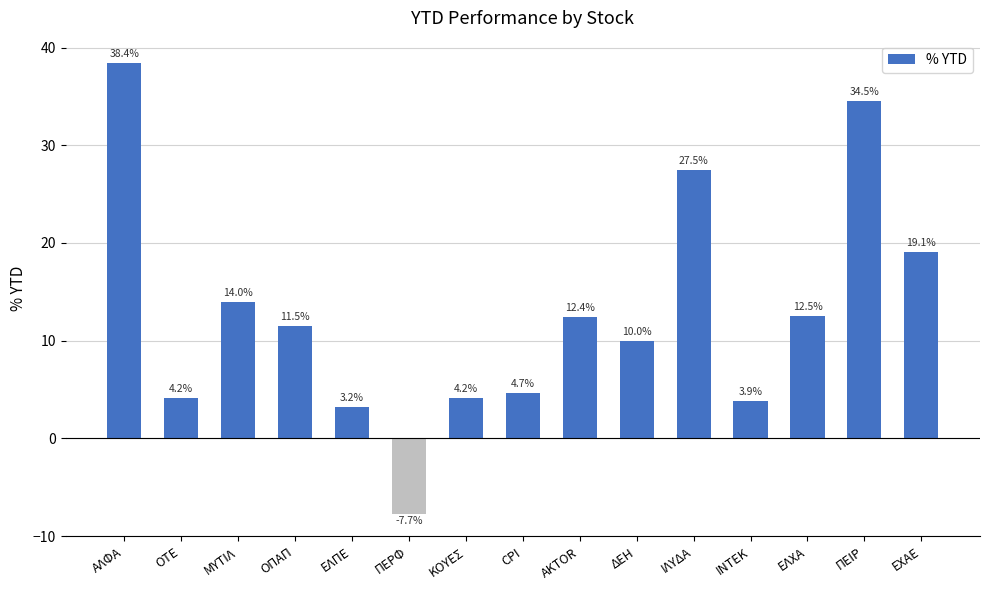

Reading left to right, what are all the values shown in this chart?

ΑΛΦΑ=38.4	ΟΤΕ=4.2	ΜΥΤΙΛ=14.0	ΟΠΑΠ=11.5	ΕΛΠΕ=3.2	ΠΕΡΦ=-7.7	ΚΟΥΕΣ=4.2	CPI=4.7	AKTOR=12.4	ΔΕΗ=10.0	ΙΛΥΔΑ=27.5	ΙΝΤΕΚ=3.9	ΕΛΧΑ=12.5	ΠΕΙΡ=34.5	ΕΧΑΕ=19.1